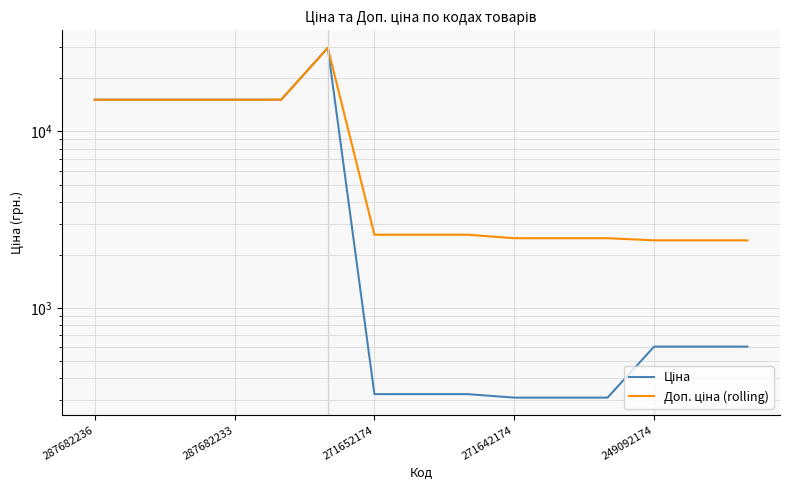

What is the average value of the Доп. ціна (rolling) series?

8522.3